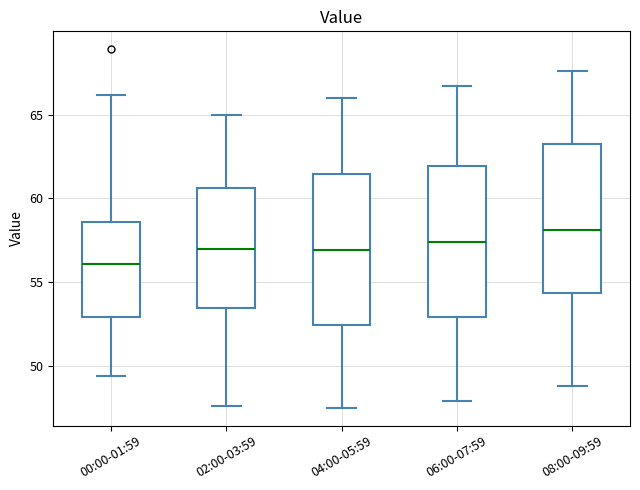

Reading left to right, read every box against the y-axis: the position of its median line, the range the box covers, and the ends of its whiskers. The values are not printed on the chart, so give them approximately, as read against the axis.

00:00-01:59: median 56.0, box 53.0 to 58.5, whiskers 49.5 to 66.0
02:00-03:59: median 57.0, box 53.5 to 60.5, whiskers 47.5 to 65.0
04:00-05:59: median 57.0, box 52.5 to 61.5, whiskers 47.5 to 66.0
06:00-07:59: median 57.5, box 53.0 to 62.0, whiskers 48.0 to 66.5
08:00-09:59: median 58.0, box 54.5 to 63.5, whiskers 49.0 to 67.5